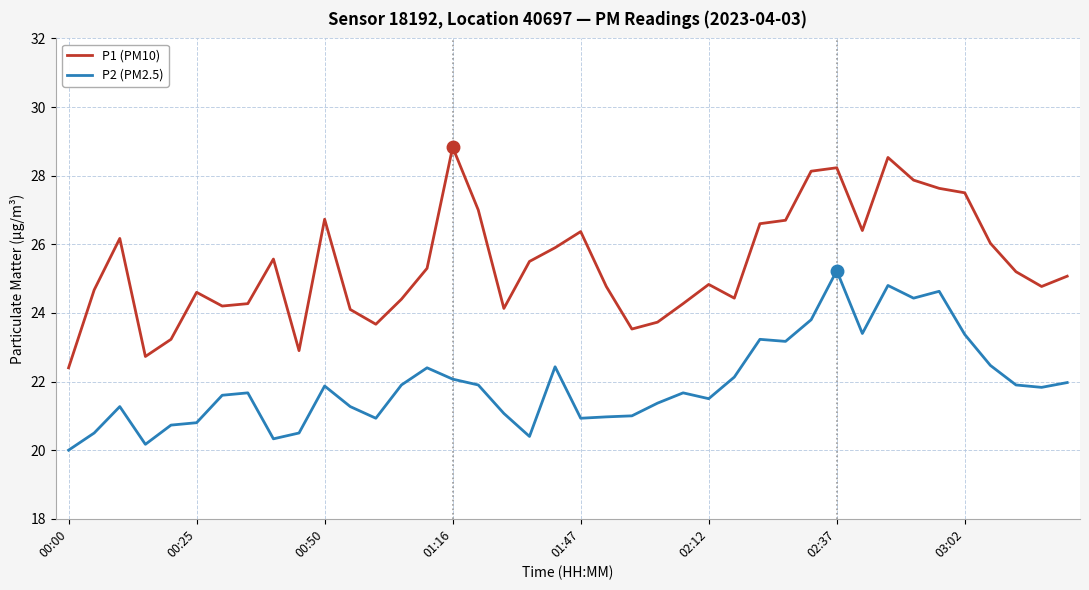

Which series has the largest range (max minus min)?

P1 (PM10)